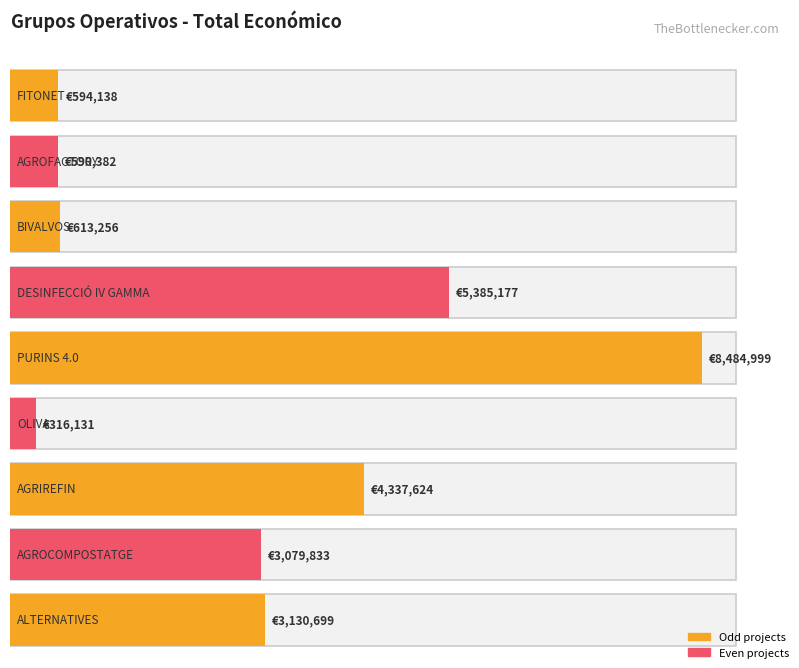

What is the sum of all values?

26532239